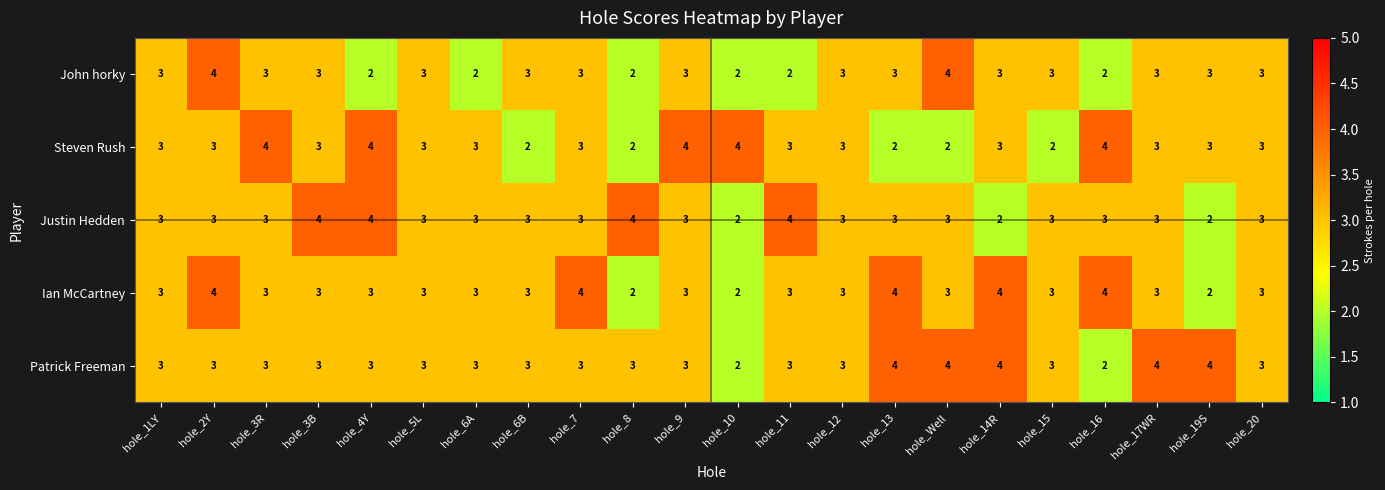

How many values in the Justin Hedden series are below 3?

3